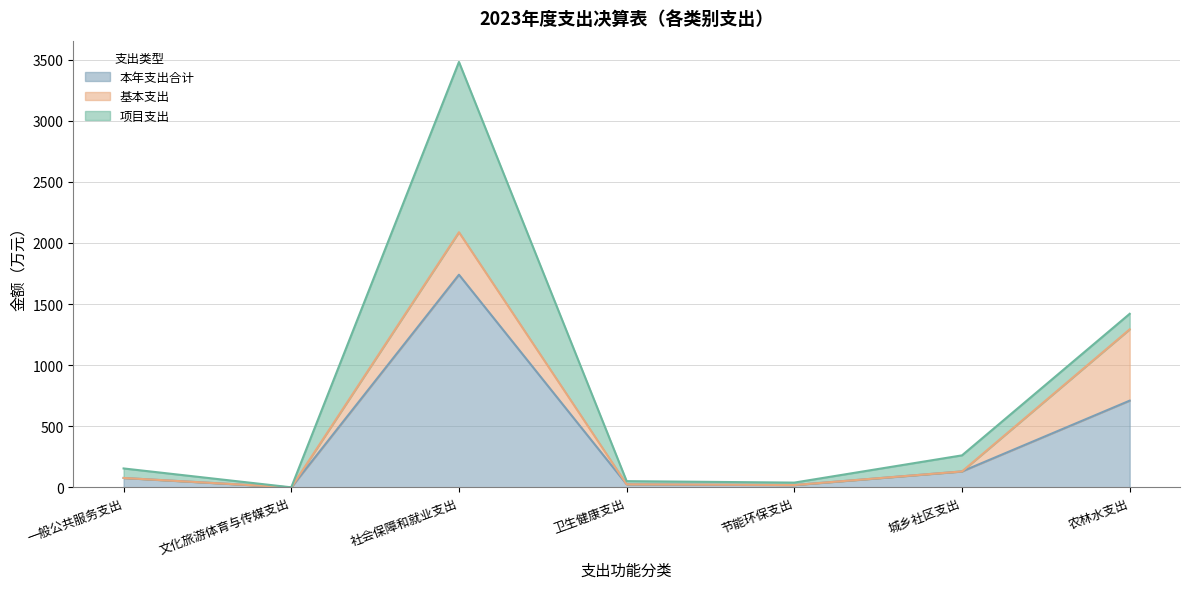

What position from the right is 农林水支出?

1